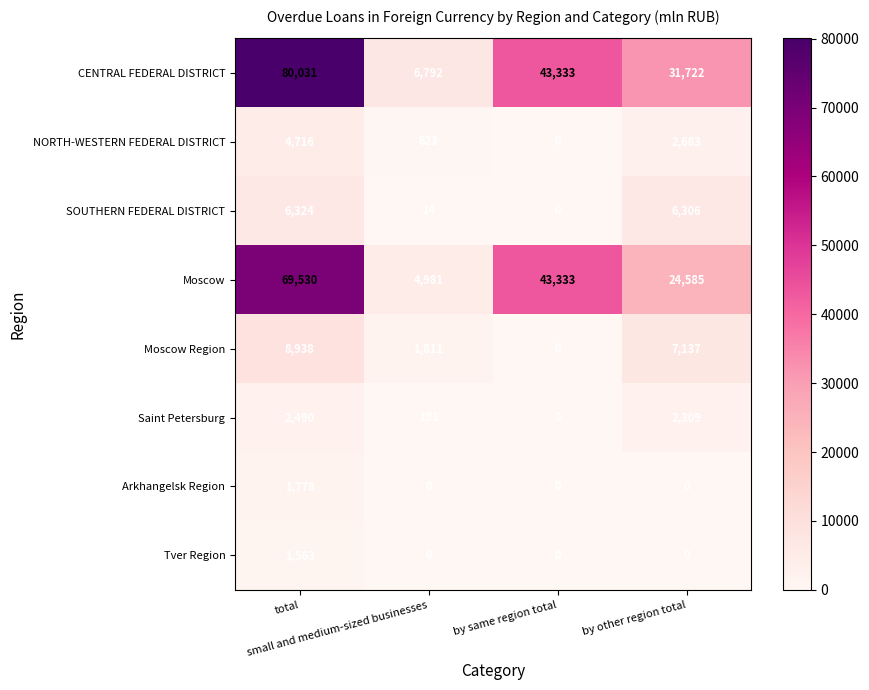

Which series has the largest range (max minus min)?

CENTRAL FEDERAL DISTRICT